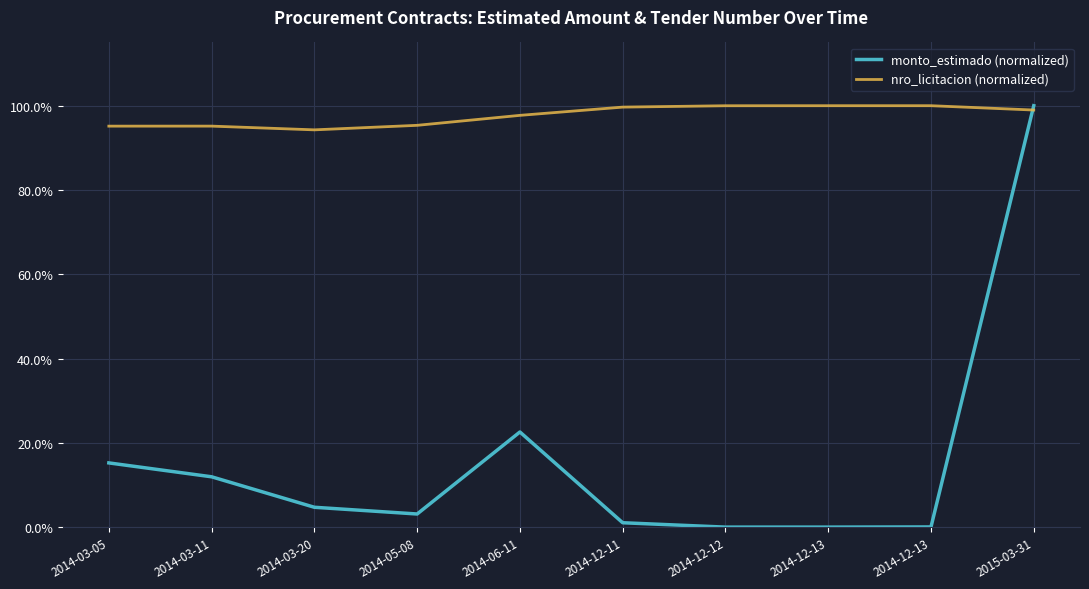

The value of monto_estimado (normalized) at 2014-12-13 is 0.0. True or false?

False